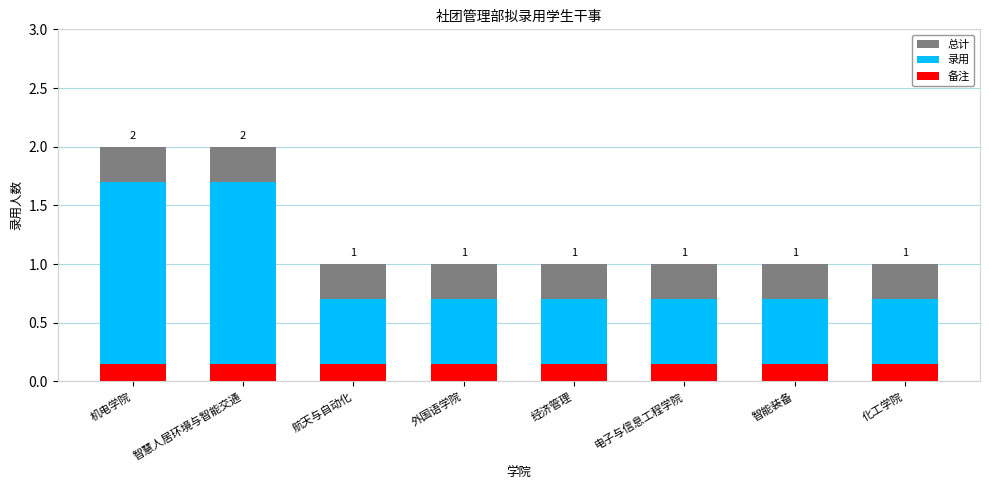

What is the value of the 录用 bar at the 5th from the left?

0.7